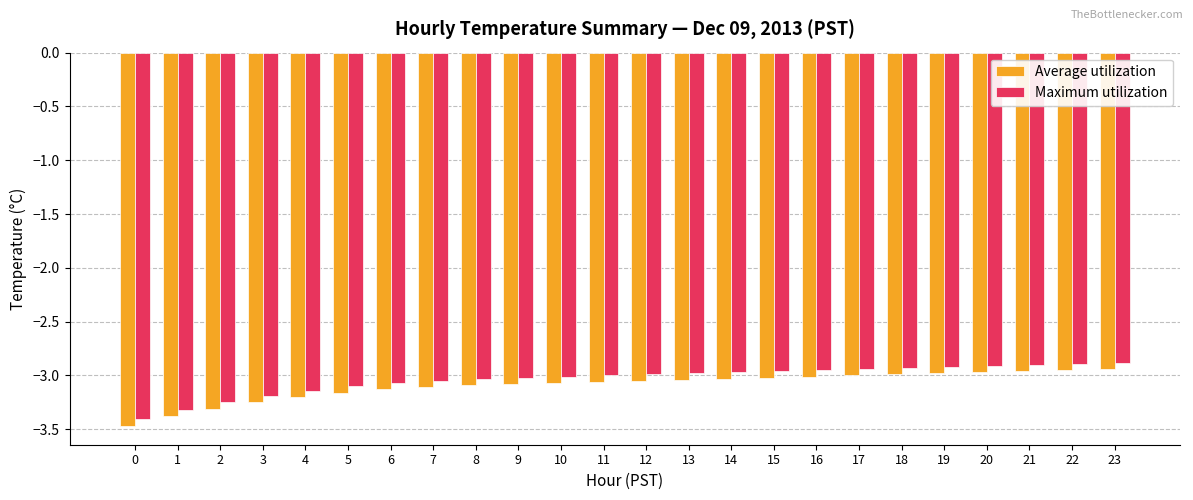

Rank the series by their average value, from lowest to highest.

Average utilization, Maximum utilization